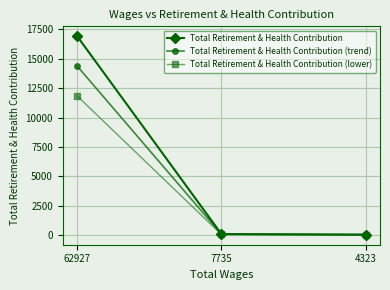

Is the value of Total Retirement & Health Contribution (lower) at 62927 greater than the value of Total Retirement & Health Contribution (trend) at 4323?

Yes